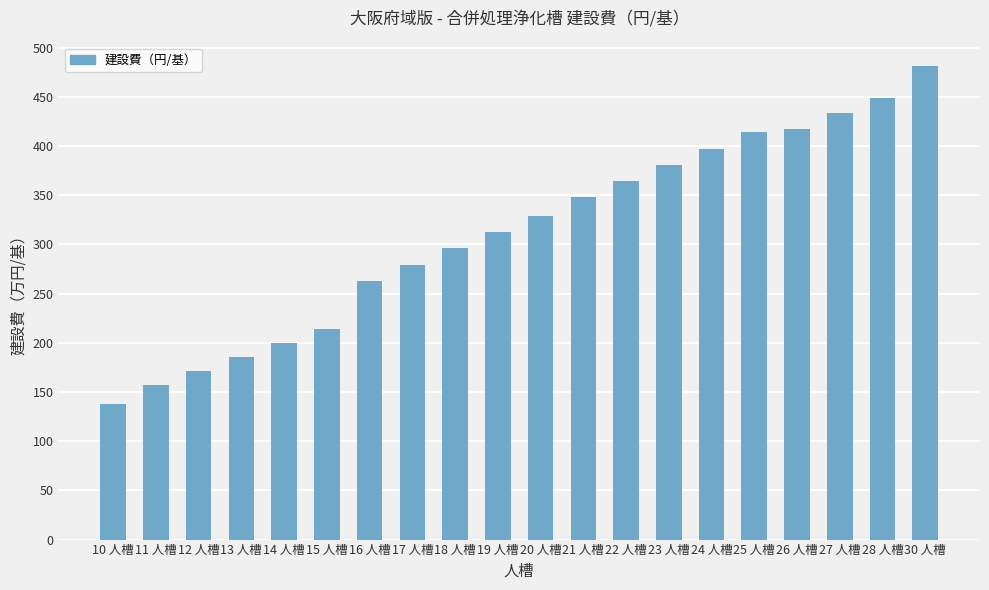

What is the value of the 10th bar from the left?

3124000